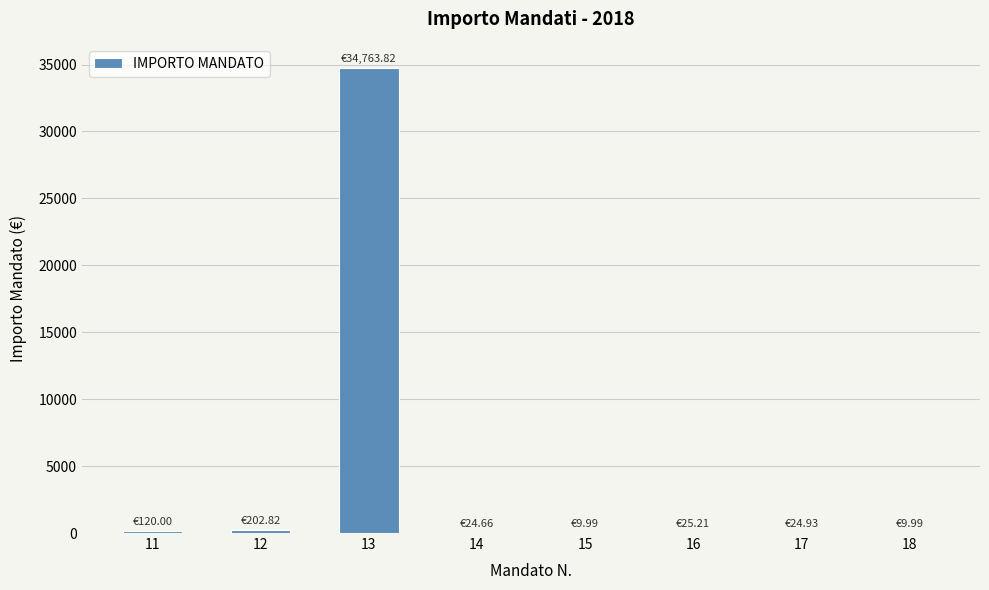

What is the change in value from 15 to 17?

+14.9